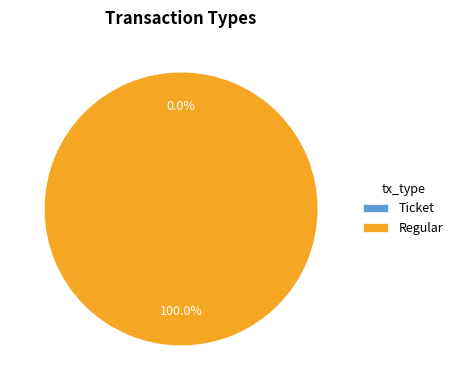

Is it true that Regular is 99% of the pie?

False